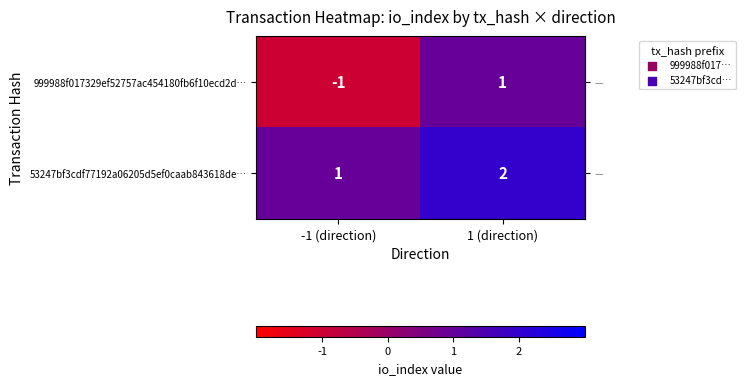

What is the sum of the 53247bf3cdf77192a06205d5ef0caab843618de… values at -1 (direction) and 1 (direction)?

3